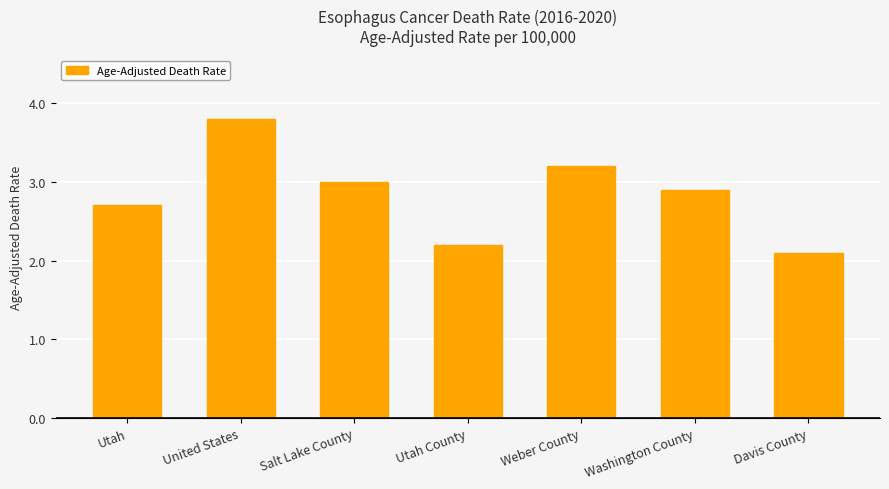

What is the change in value from Utah to Salt Lake County?

+0.3